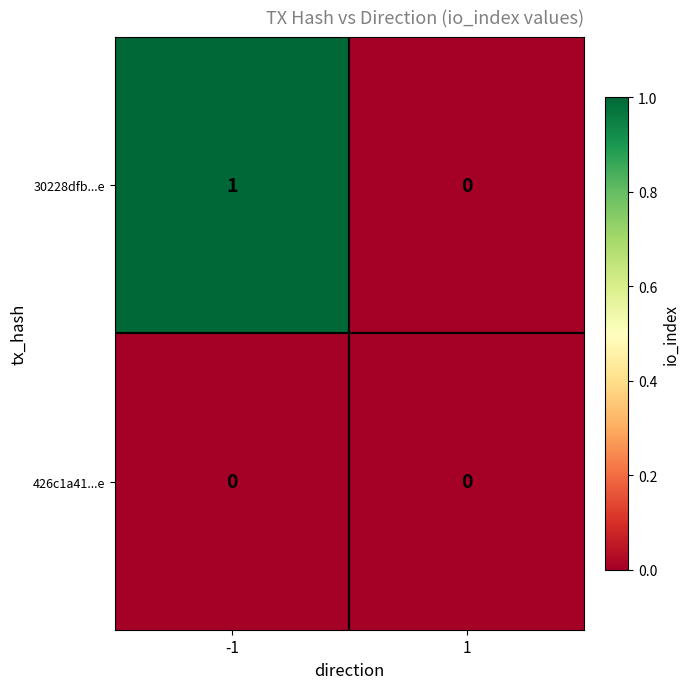

Which series has the largest total across all categories?

30228dfb...e